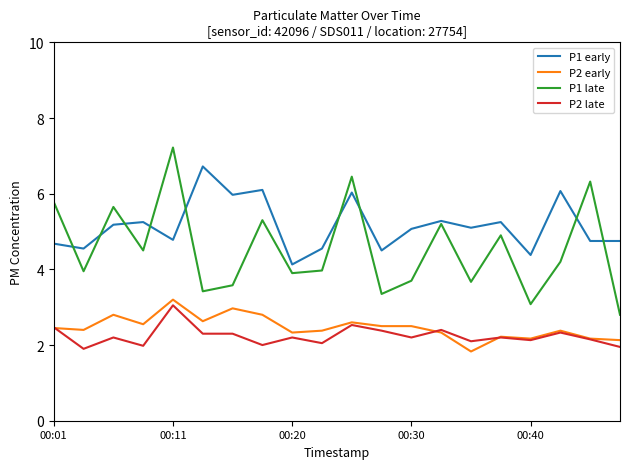

Which series has the largest total across all categories?

P1 early